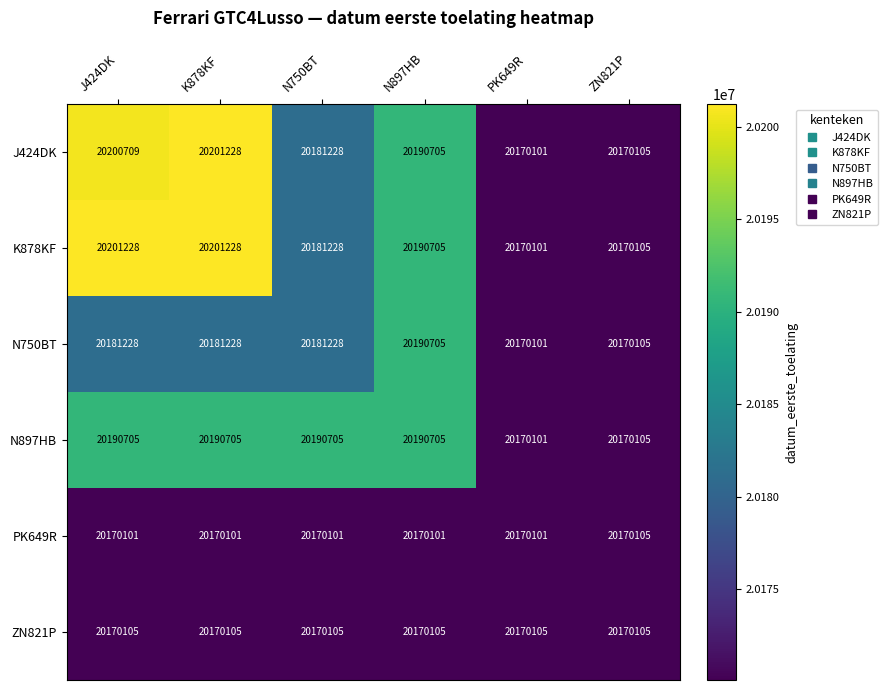

At how many categories does at least one series exceed 20192909?

2